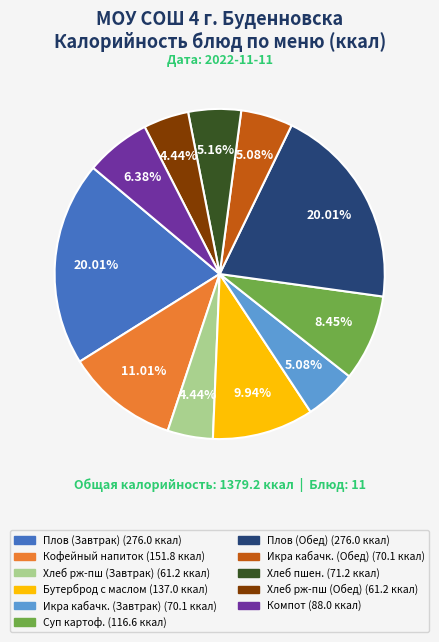

Does any single category account for the majority?

No